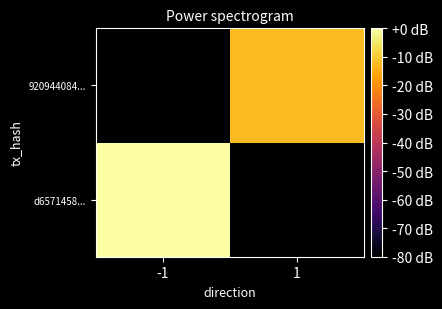

List the series in order of their overall mean, highest first.

d6571458..., 920944084...